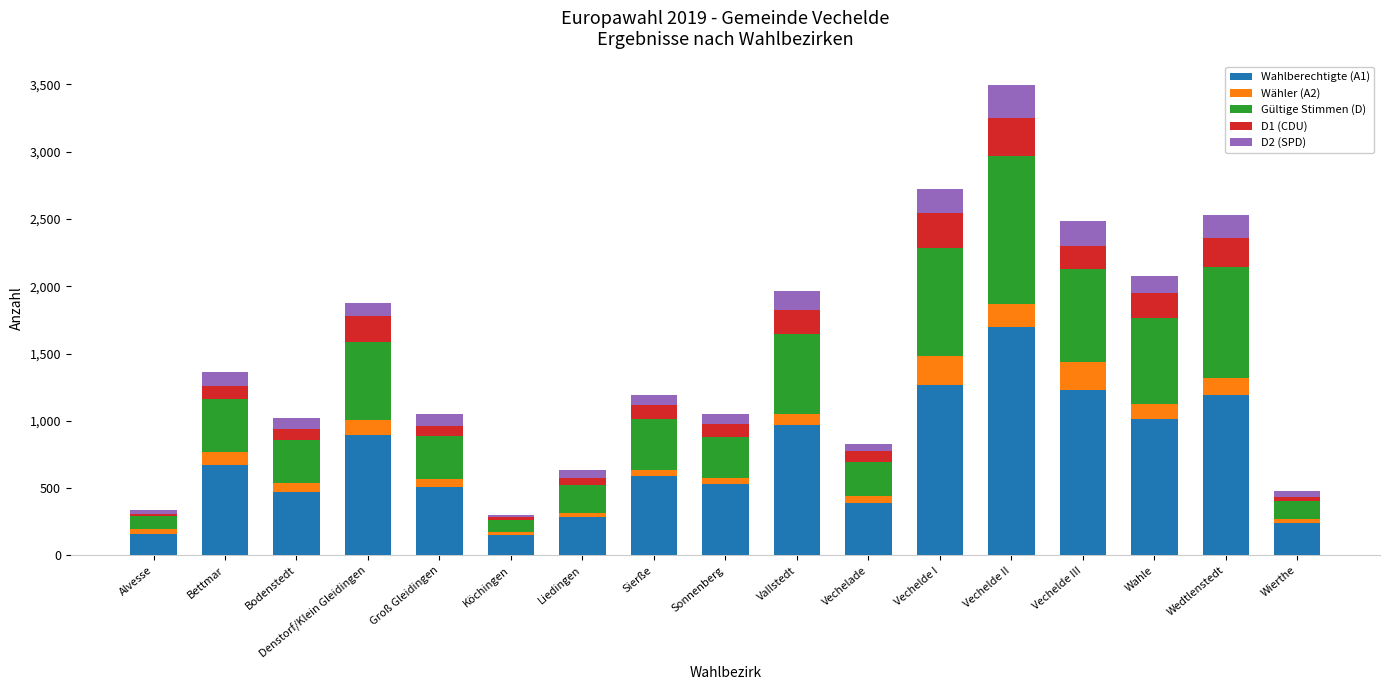

At which category is the sum across all series the highest?

Vechelde II